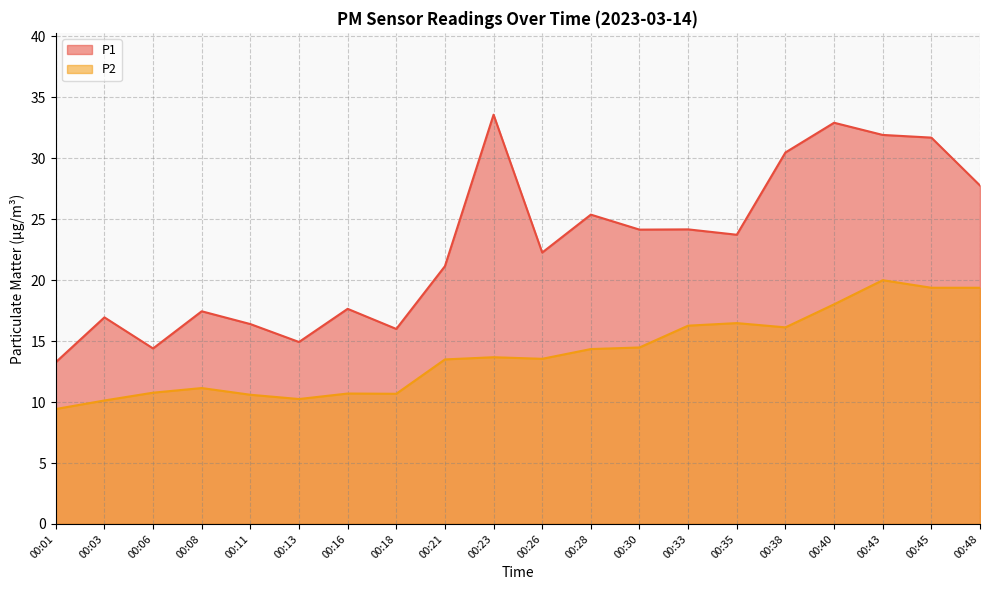

Is the value of P1 at 00:33 greater than the value of P2 at 00:01?

Yes